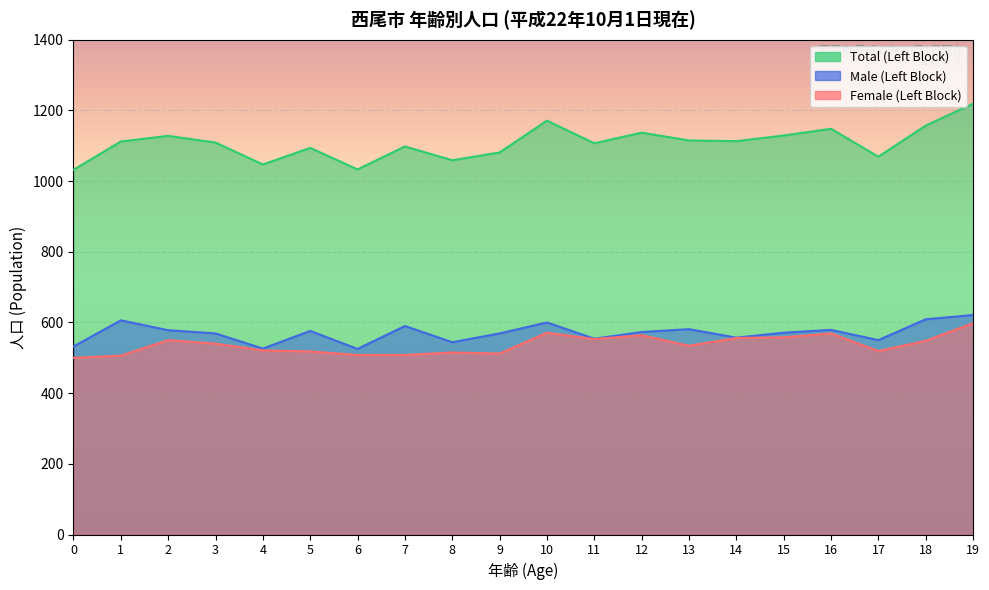

Which series has the widest spread of values?

Total (Left Block)